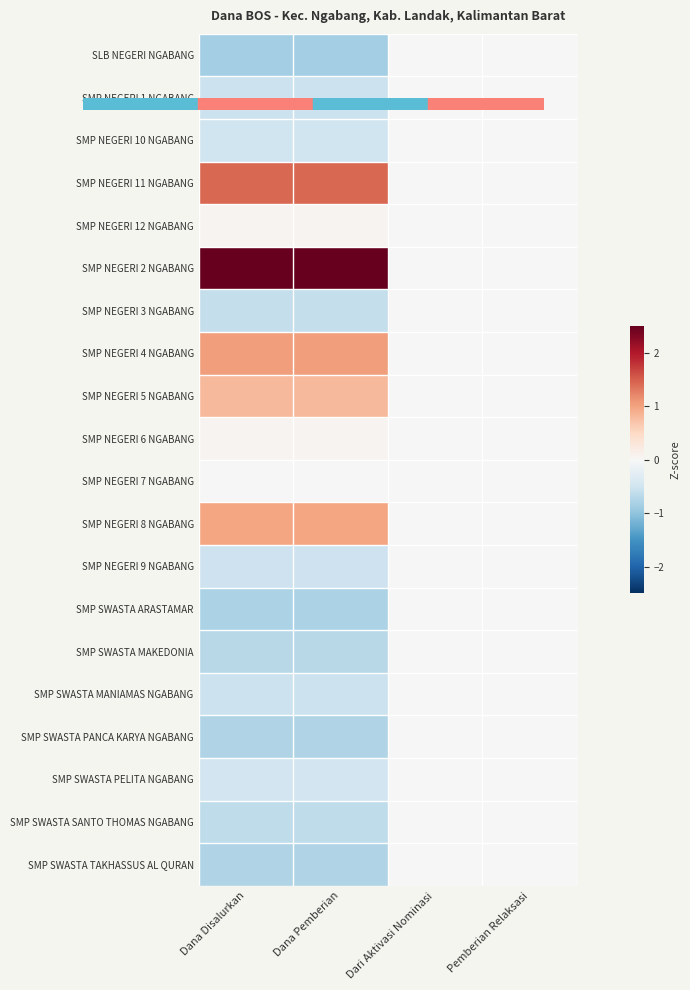

Reading left to right, list all the values displayed in this chart.

SLB NEGERI NGABANG: Dana Disalurkan=-0.9	Dana Pemberian=-0.9	Dari Aktivasi Nominasi=0.0	Pemberian Relaksasi=0.0
SMP NEGERI 1 NGABANG: Dana Disalurkan=-0.5	Dana Pemberian=-0.5	Dari Aktivasi Nominasi=0.0	Pemberian Relaksasi=0.0
SMP NEGERI 10 NGABANG: Dana Disalurkan=-0.5	Dana Pemberian=-0.5	Dari Aktivasi Nominasi=0.0	Pemberian Relaksasi=0.0
SMP NEGERI 11 NGABANG: Dana Disalurkan=1.4	Dana Pemberian=1.4	Dari Aktivasi Nominasi=0.0	Pemberian Relaksasi=0.0
SMP NEGERI 12 NGABANG: Dana Disalurkan=0.1	Dana Pemberian=0.1	Dari Aktivasi Nominasi=0.0	Pemberian Relaksasi=0.0
SMP NEGERI 2 NGABANG: Dana Disalurkan=3.2	Dana Pemberian=3.2	Dari Aktivasi Nominasi=0.0	Pemberian Relaksasi=0.0
SMP NEGERI 3 NGABANG: Dana Disalurkan=-0.6	Dana Pemberian=-0.6	Dari Aktivasi Nominasi=0.0	Pemberian Relaksasi=0.0
SMP NEGERI 4 NGABANG: Dana Disalurkan=1.1	Dana Pemberian=1.1	Dari Aktivasi Nominasi=0.0	Pemberian Relaksasi=0.0
SMP NEGERI 5 NGABANG: Dana Disalurkan=0.8	Dana Pemberian=0.8	Dari Aktivasi Nominasi=0.0	Pemberian Relaksasi=0.0
SMP NEGERI 6 NGABANG: Dana Disalurkan=0.1	Dana Pemberian=0.1	Dari Aktivasi Nominasi=0.0	Pemberian Relaksasi=0.0
SMP NEGERI 7 NGABANG: Dana Disalurkan=0.0	Dana Pemberian=0.0	Dari Aktivasi Nominasi=0.0	Pemberian Relaksasi=0.0
SMP NEGERI 8 NGABANG: Dana Disalurkan=1.0	Dana Pemberian=1.0	Dari Aktivasi Nominasi=0.0	Pemberian Relaksasi=0.0
SMP NEGERI 9 NGABANG: Dana Disalurkan=-0.5	Dana Pemberian=-0.5	Dari Aktivasi Nominasi=0.0	Pemberian Relaksasi=0.0
SMP SWASTA ARASTAMAR: Dana Disalurkan=-0.8	Dana Pemberian=-0.8	Dari Aktivasi Nominasi=0.0	Pemberian Relaksasi=0.0
SMP SWASTA MAKEDONIA: Dana Disalurkan=-0.7	Dana Pemberian=-0.7	Dari Aktivasi Nominasi=0.0	Pemberian Relaksasi=0.0
SMP SWASTA MANIAMAS NGABANG: Dana Disalurkan=-0.5	Dana Pemberian=-0.5	Dari Aktivasi Nominasi=0.0	Pemberian Relaksasi=0.0
SMP SWASTA PANCA KARYA NGABANG: Dana Disalurkan=-0.8	Dana Pemberian=-0.8	Dari Aktivasi Nominasi=0.0	Pemberian Relaksasi=0.0
SMP SWASTA PELITA NGABANG: Dana Disalurkan=-0.5	Dana Pemberian=-0.5	Dari Aktivasi Nominasi=0.0	Pemberian Relaksasi=0.0
SMP SWASTA SANTO THOMAS NGABANG: Dana Disalurkan=-0.6	Dana Pemberian=-0.6	Dari Aktivasi Nominasi=0.0	Pemberian Relaksasi=0.0
SMP SWASTA TAKHASSUS AL QURAN: Dana Disalurkan=-0.8	Dana Pemberian=-0.8	Dari Aktivasi Nominasi=0.0	Pemberian Relaksasi=0.0